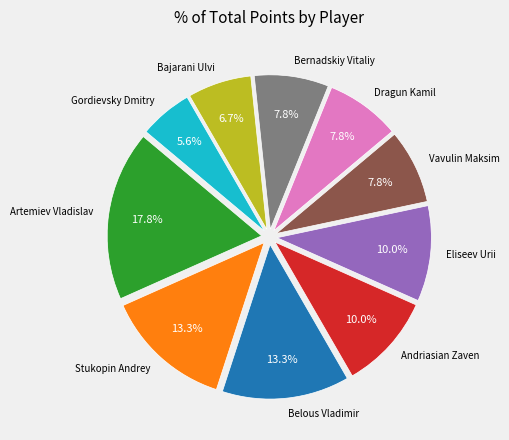

Does any single category account for the majority?

No